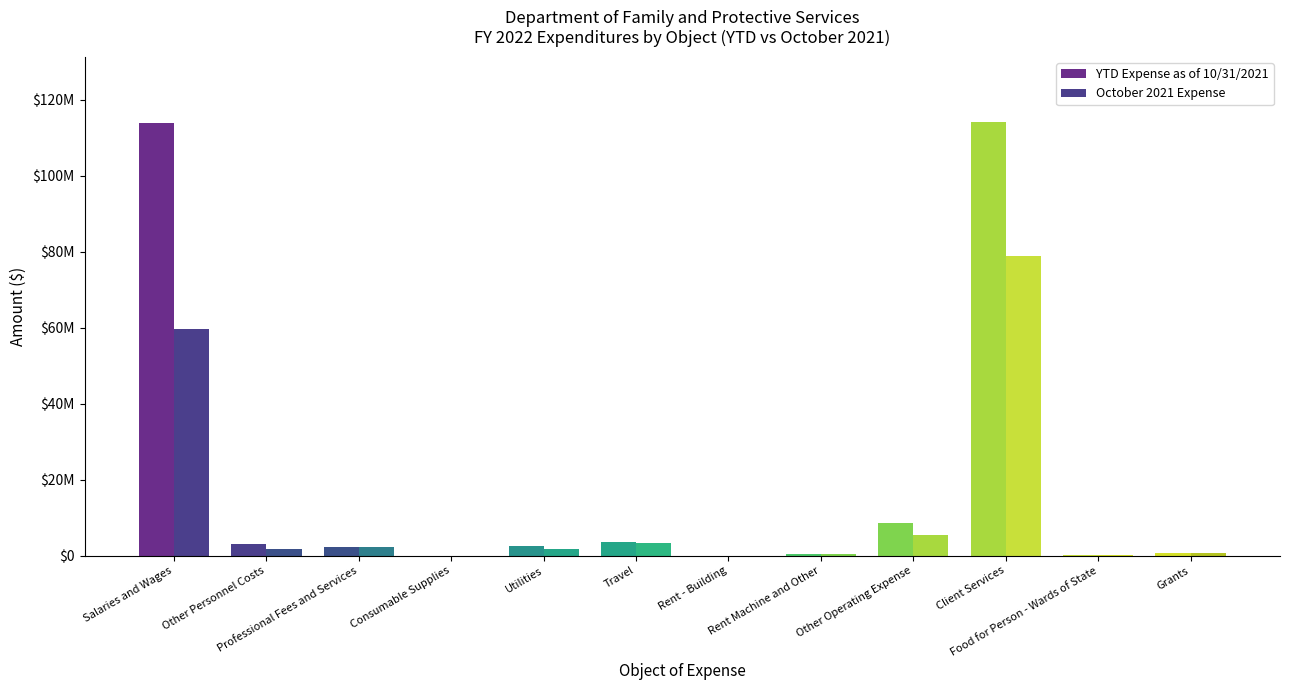

What is the label of the 12th bar from the left?

Grants